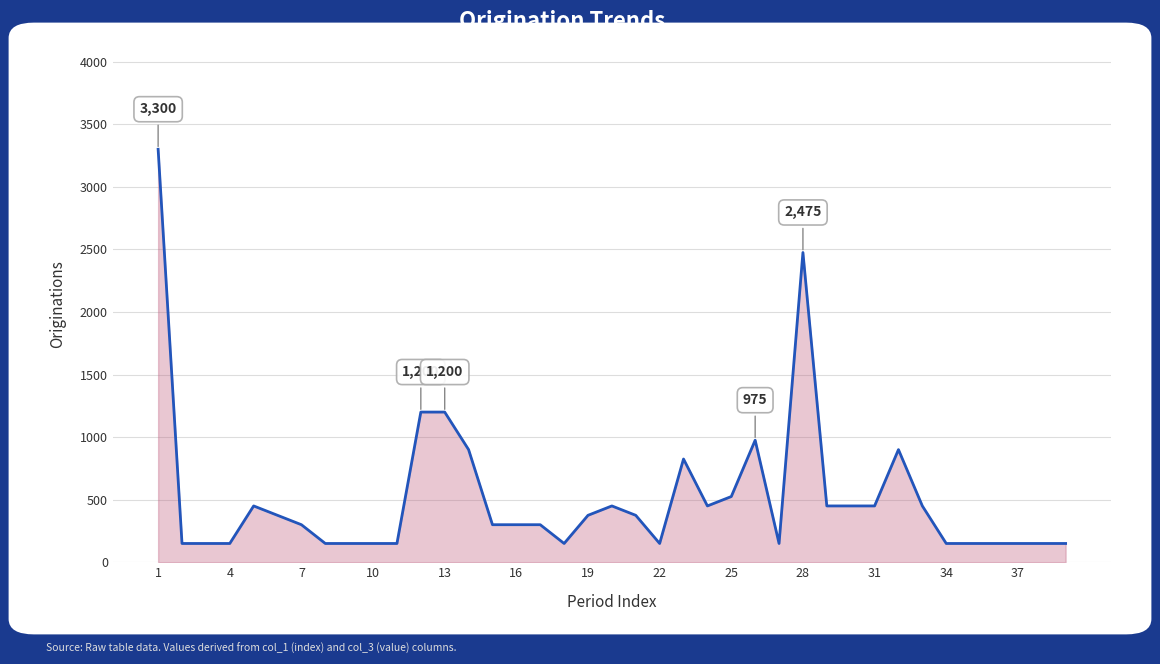

What is the difference between the maximum and minimum values?

3150